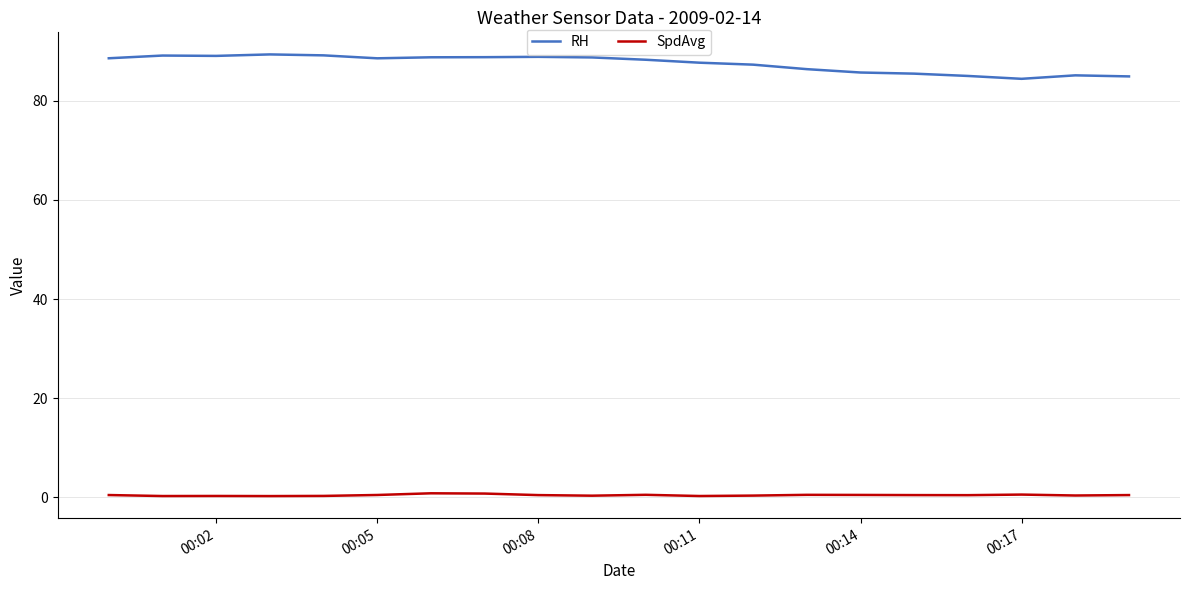

True or false: SpdAvg and RH cross at least once.

False